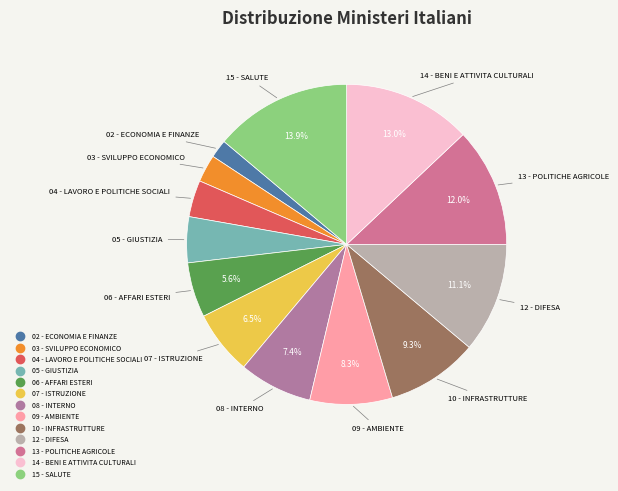

Rank the categories by value from lowest to highest.

02 - ECONOMIA E FINANZE, 03 - SVILUPPO ECONOMICO, 04 - LAVORO E POLITICHE SOCIALI, 05 - GIUSTIZIA, 06 - AFFARI ESTERI, 07 - ISTRUZIONE, 08 - INTERNO, 09 - AMBIENTE, 10 - INFRASTRUTTURE, 12 - DIFESA, 13 - POLITICHE AGRICOLE, 14 - BENI E ATTIVITA CULTURALI, 15 - SALUTE